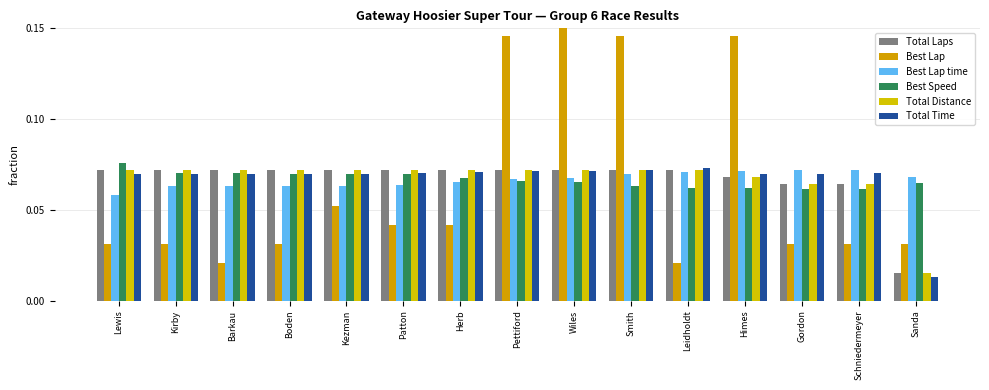

Which series has the largest total across all categories?

Best Speed